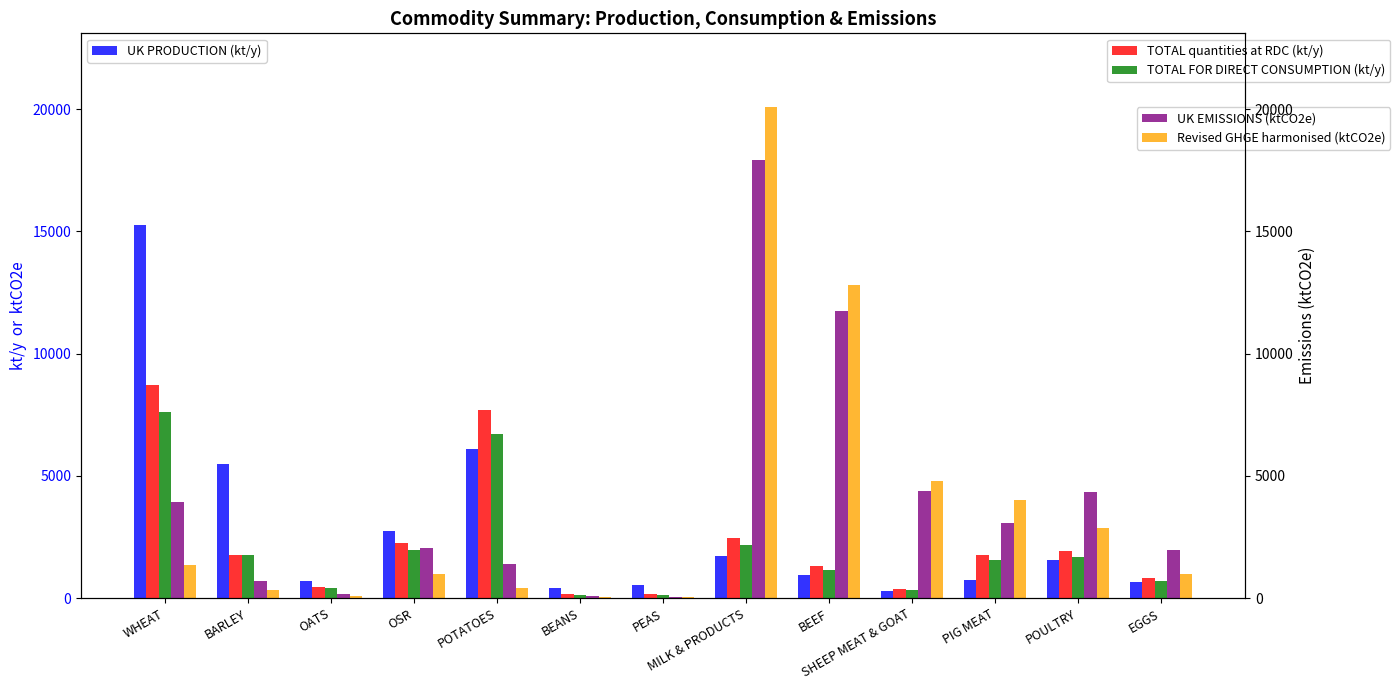

Rank the series by their maximum value, from lowest to highest.

TOTAL FOR DIRECT CONSUMPTION (kt/y), TOTAL quantities at RDC (kt/y), UK PRODUCTION (kt/y), UK EMISSIONS (ktCO2e), Revised GHGE harmonised (ktCO2e)